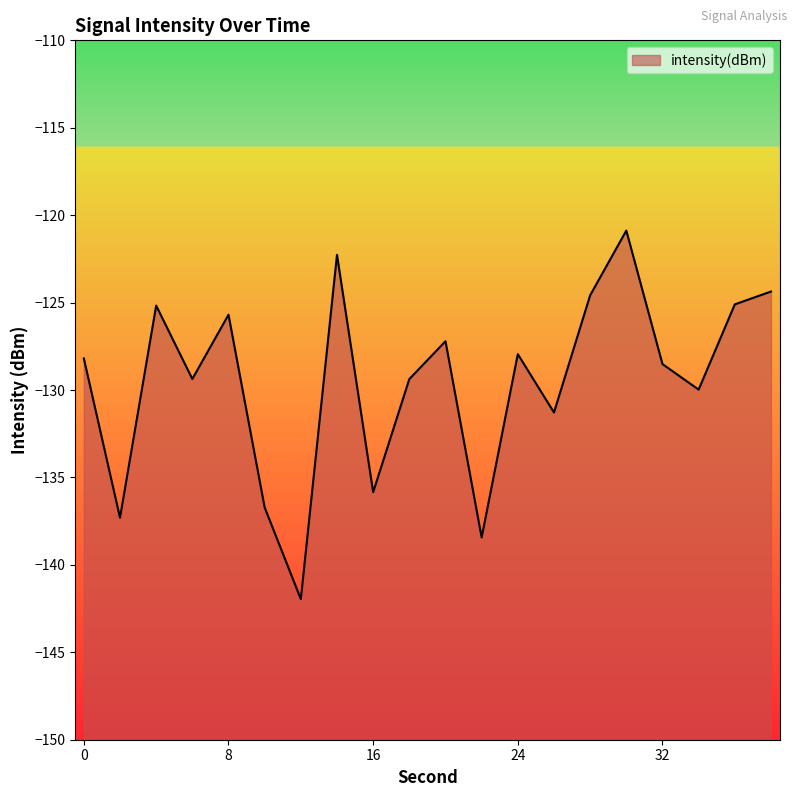

What is the change in value from 32 to 34?

-1.5